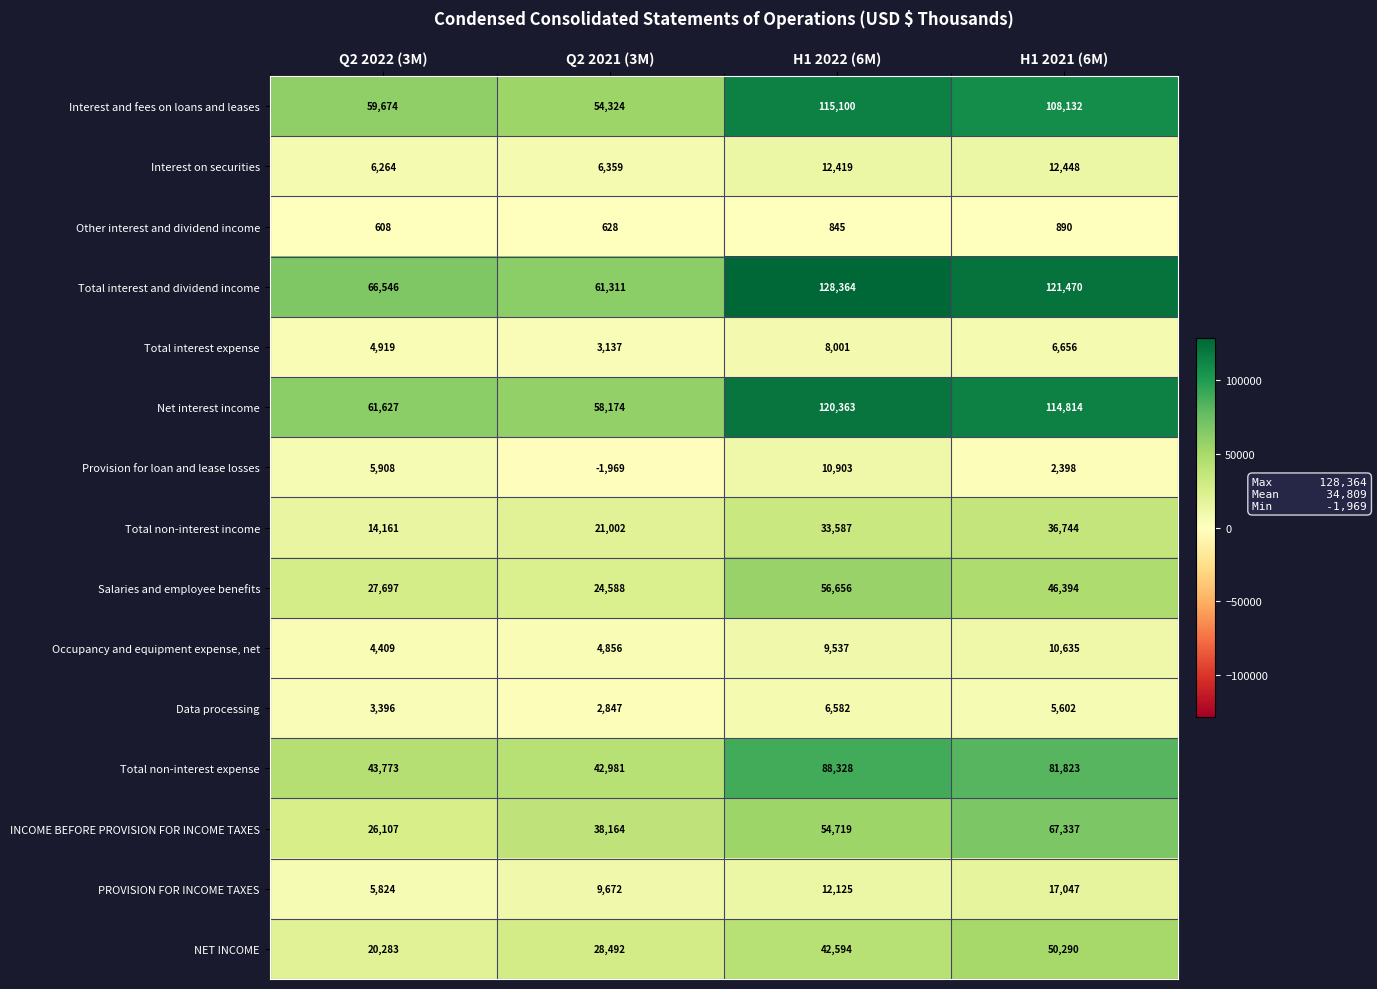

At which category is the sum across all series the highest?

H1 2022 (6M)